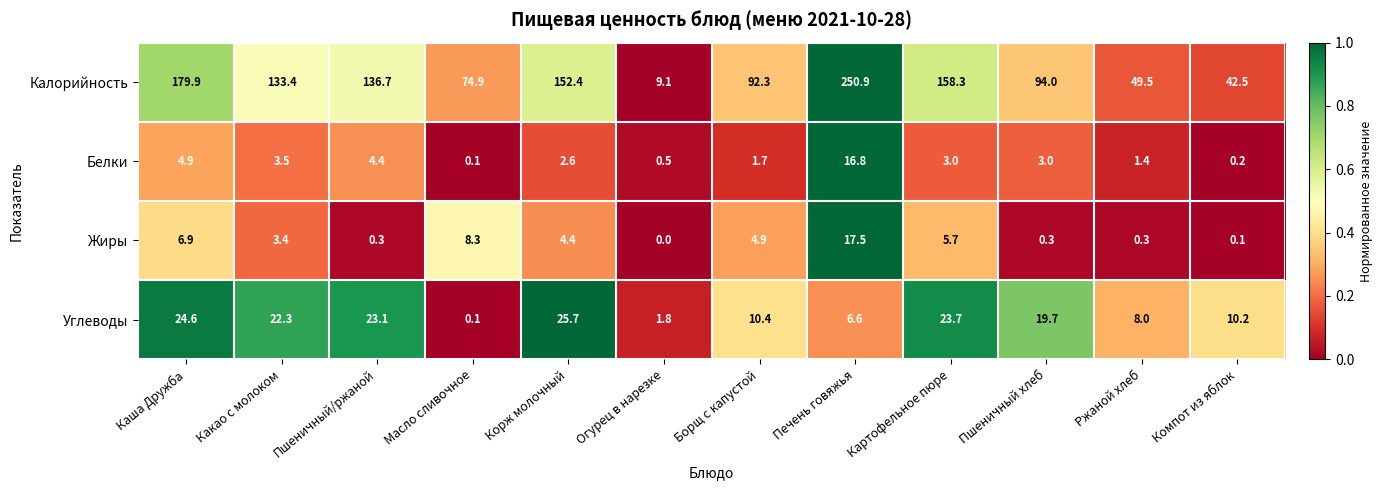

Which category has the highest value across all series?

Печень говяжья